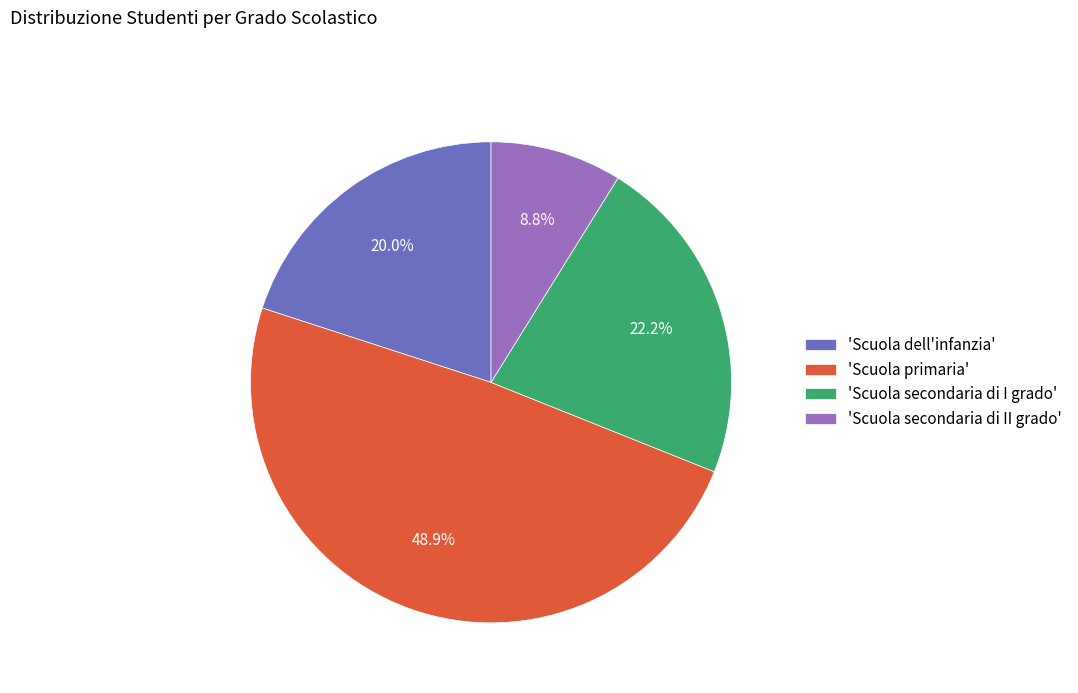

Is there any slice that represents more than half of the pie?

No